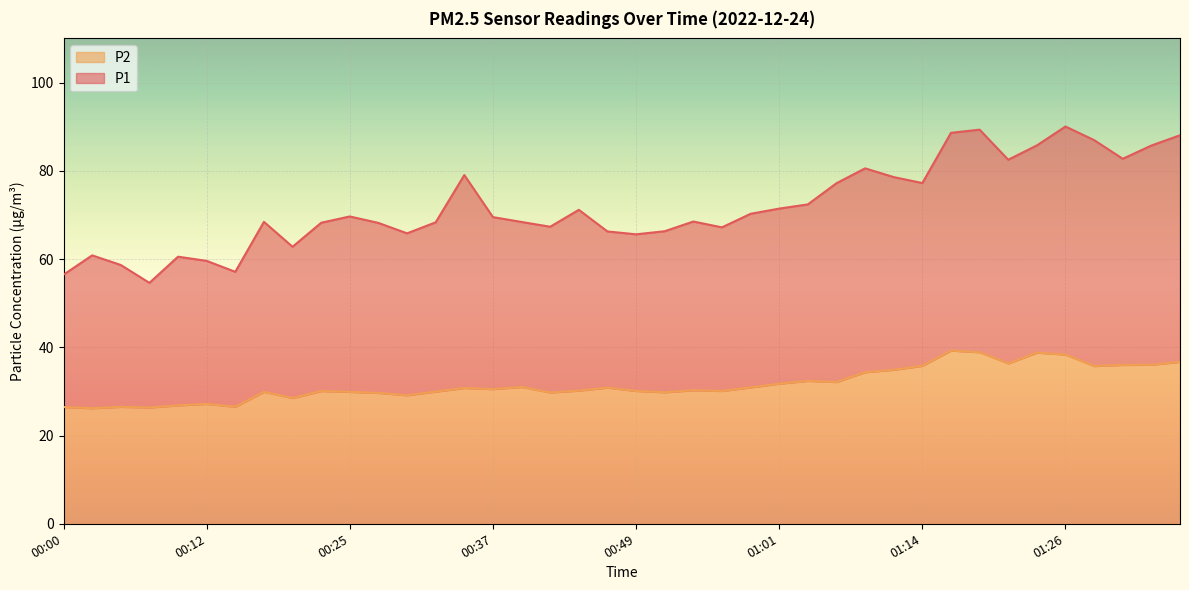

Where is P1 nearest to the value 72?

01:04